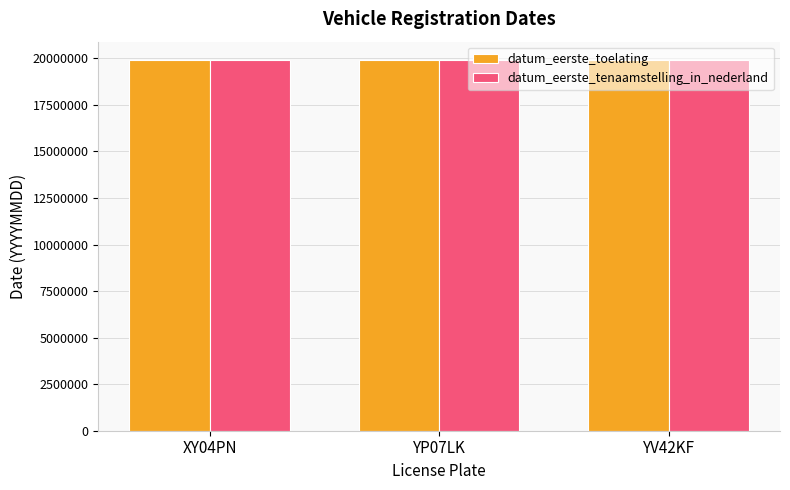

What is the maximum value for datum_eerste_toelating?

19901010